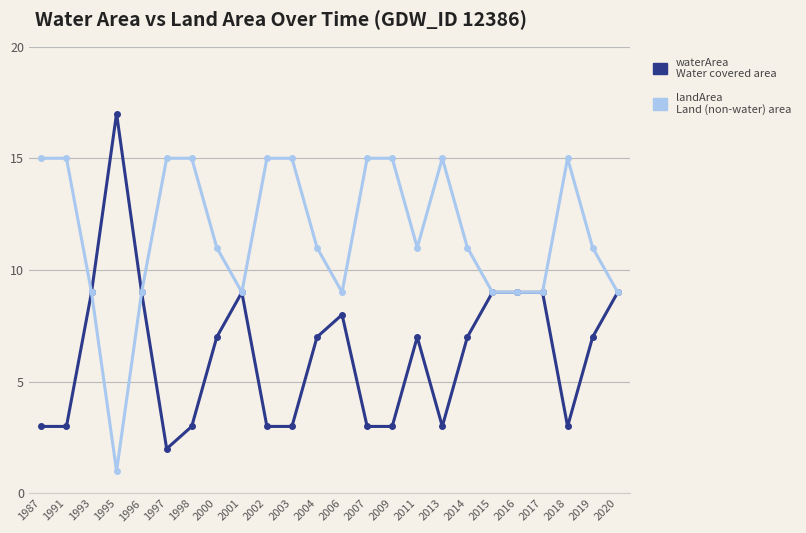

What is the greatest value displayed?

17.0